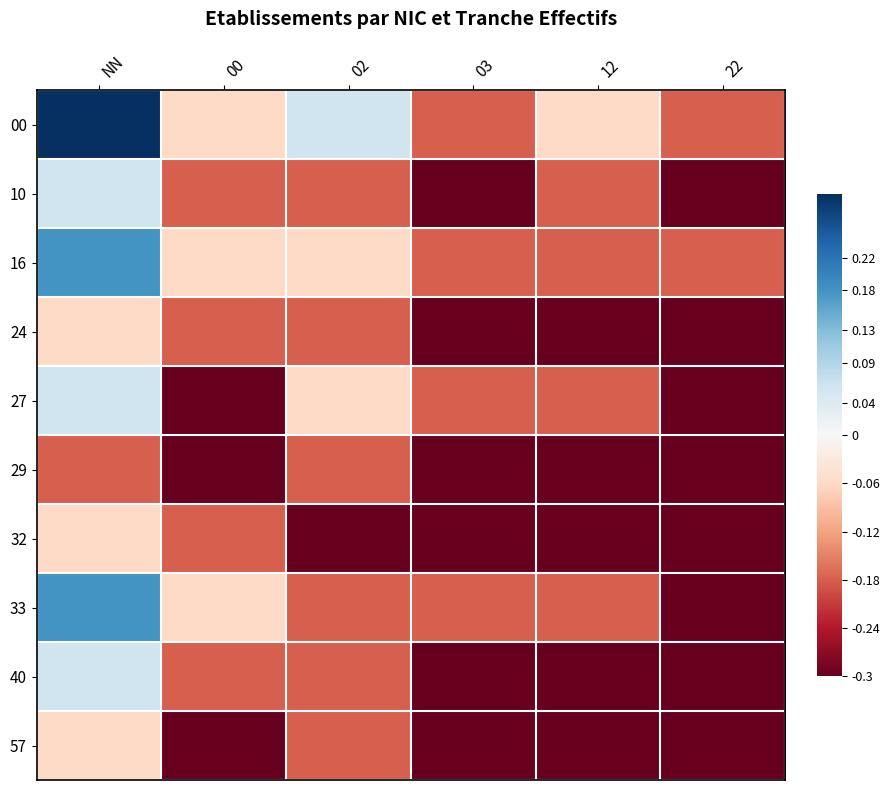

List the series in order of their peak value, lowest first.

29, 24, 32, 57, 10, 27, 40, 16, 33, 00